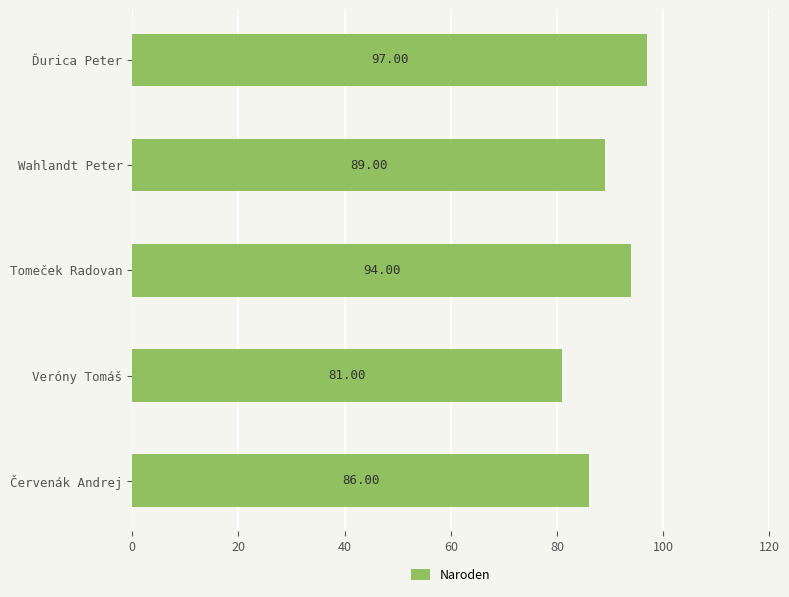

What is the label of the 4th bar from the top?

Veróny Tomáš